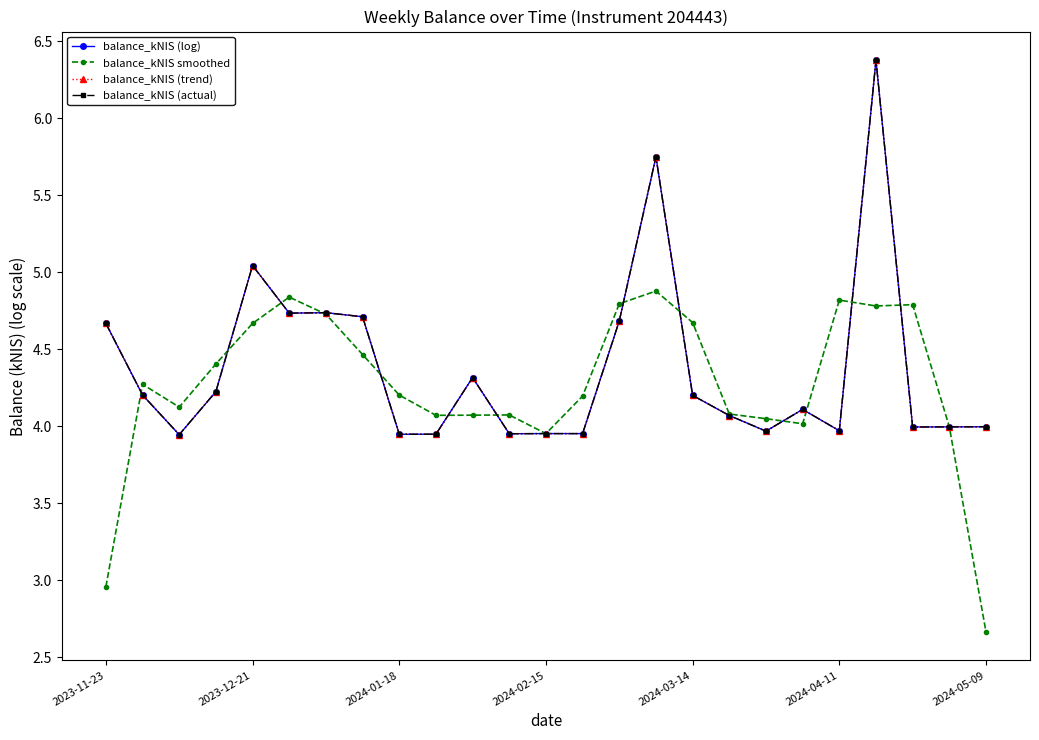

True or false: balance_kNIS (trend) and balance_kNIS (log) intersect in this chart.

False